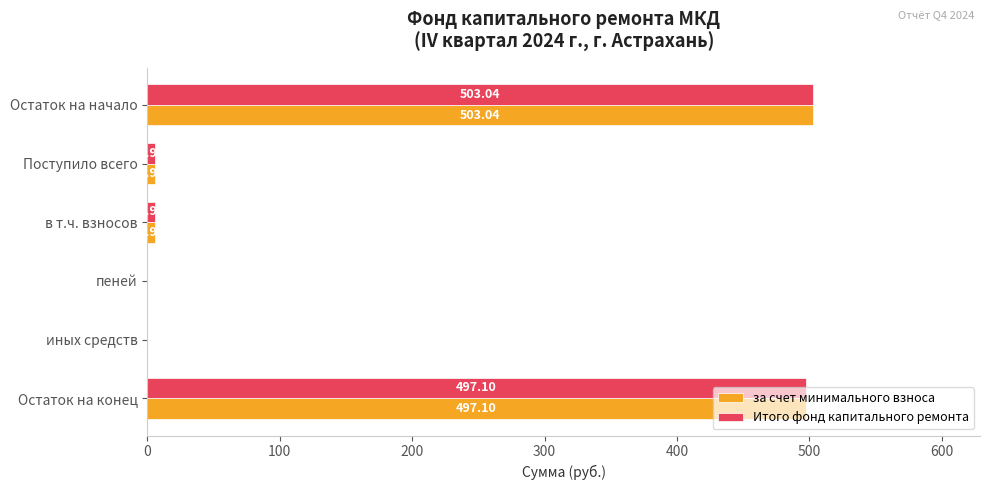

What is the sum of the Итого фонд капитального ремонта values at Остаток на начало and в т.ч. взносов?

509.0